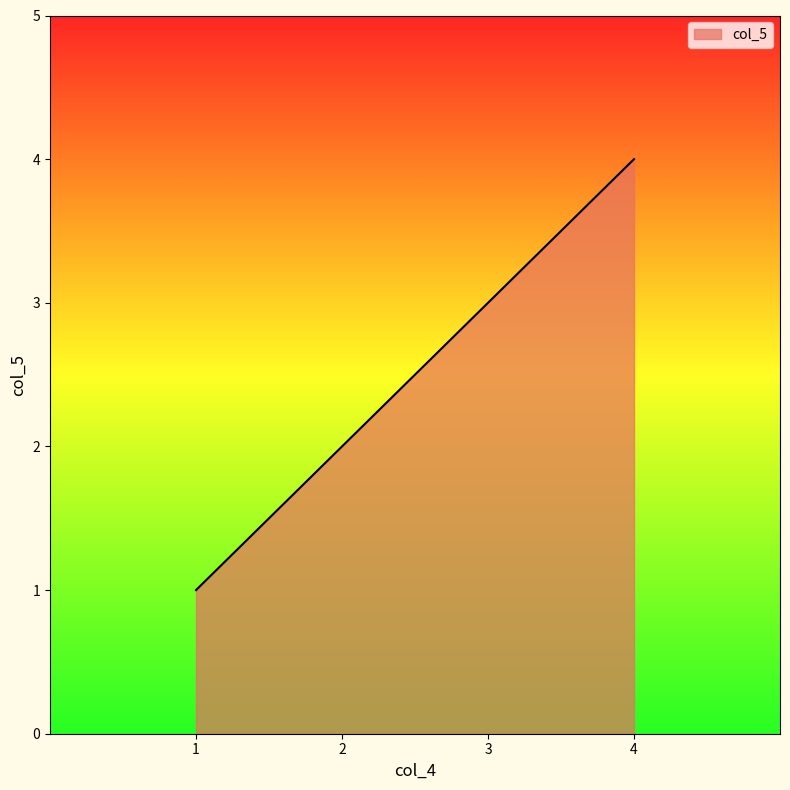

What is the sum of all values?

10